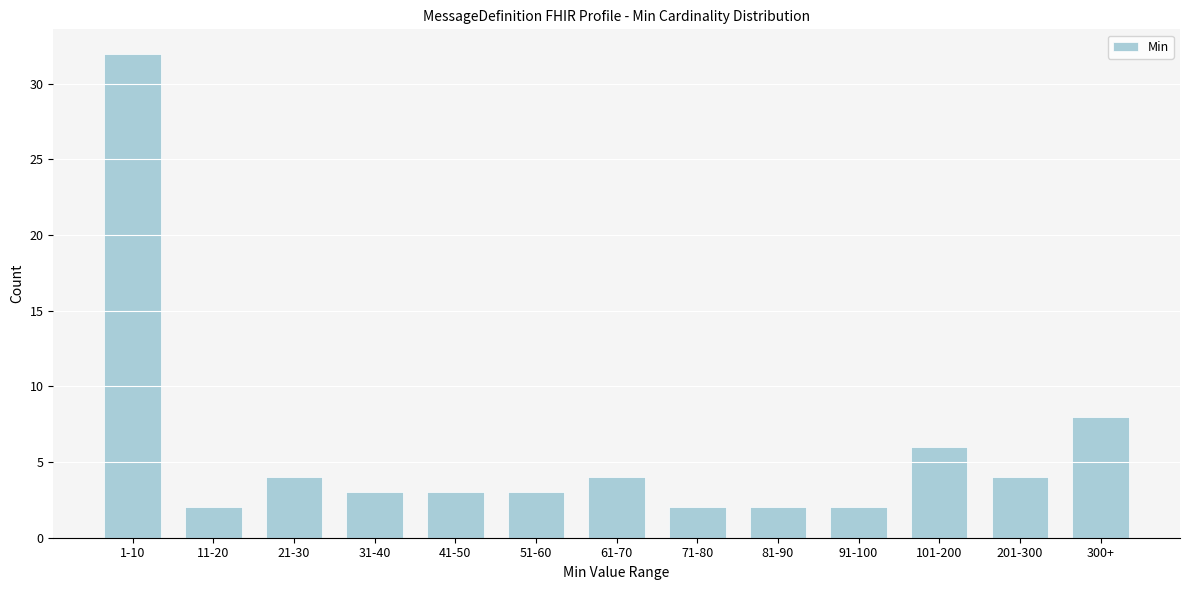

Reading right to left, transcribe all the data shown in this chart.

300+=8	201-300=4	101-200=6	91-100=2	81-90=2	71-80=2	61-70=4	51-60=3	41-50=3	31-40=3	21-30=4	11-20=2	1-10=32